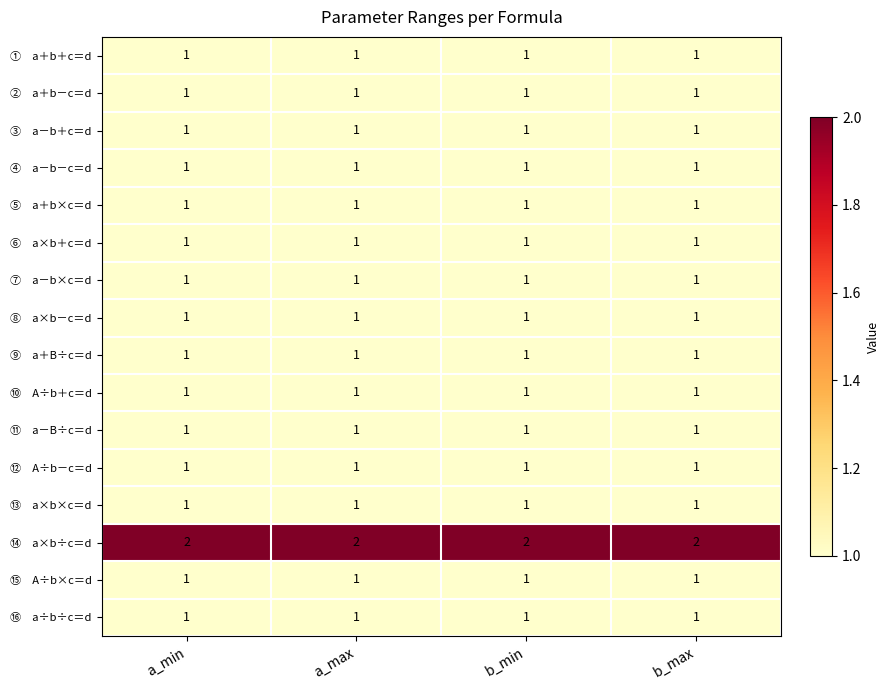

What is the total value across all series at a_min?

17